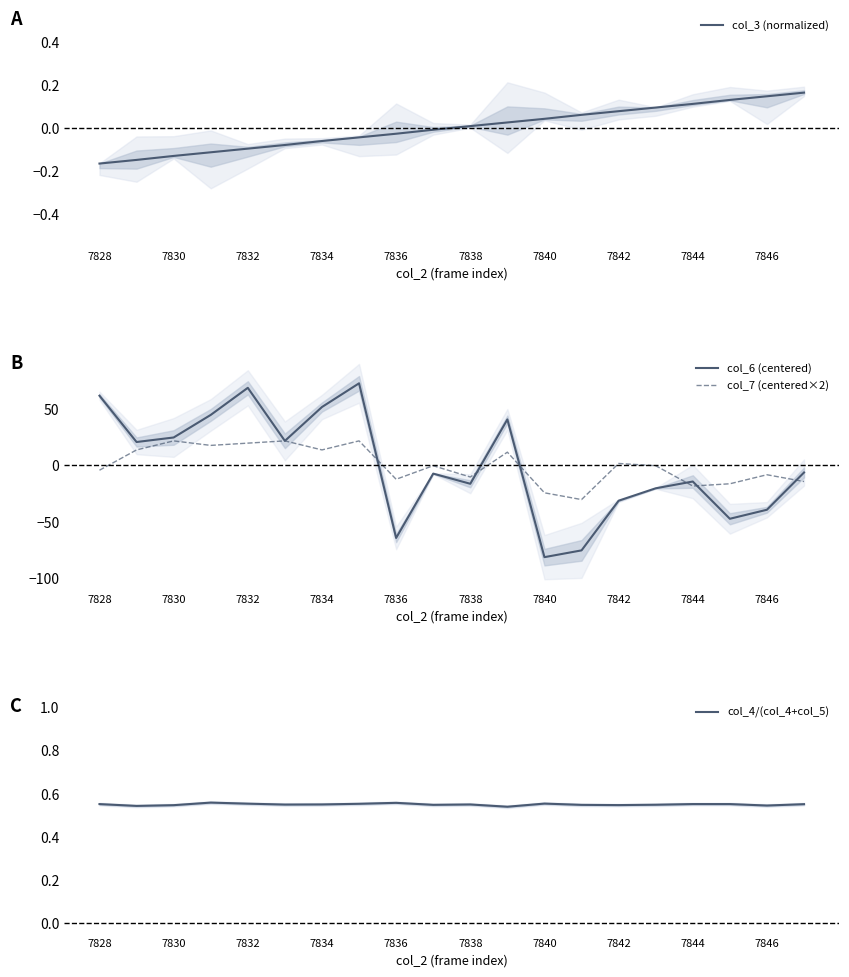

At which label does col_6 (centered) reach its minimum?

7840